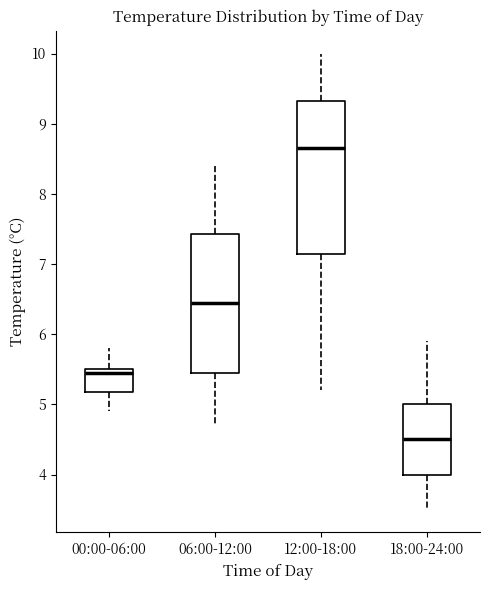

Where does the lower whisker of the box for 12:00-18:00 end on the y-axis? The values are not printed on the chart, so give them approximately, as read against the axis.

5.2